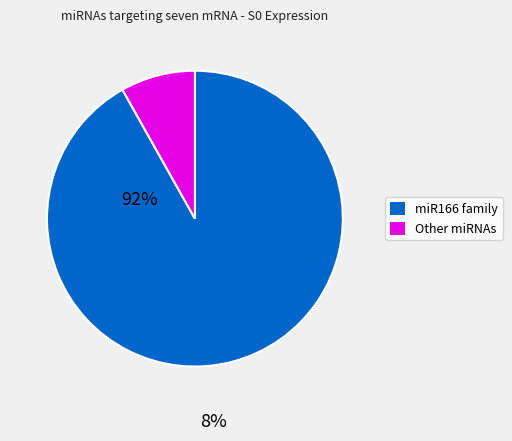

Count the number of slices in the pie.

2